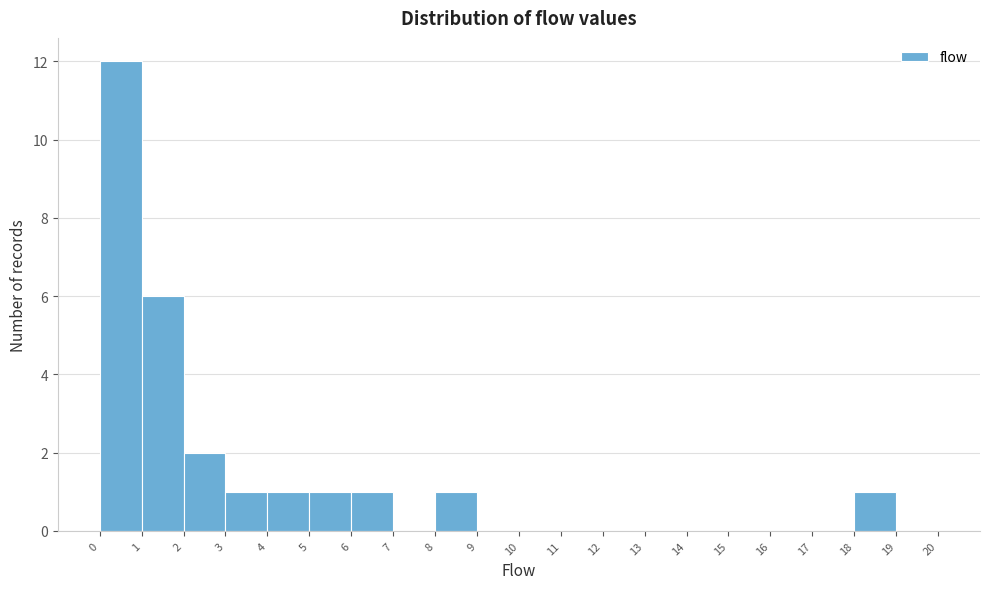

Reading left to right, transcribe this chart: for each bar, give the range it covers on the x-axis and its height. The values are not printed on the chart, so give them approximately, as read against the axis.

0 to 1: 12
1 to 2: 6
2 to 3: 2
3 to 4: 1
4 to 5: 1
5 to 6: 1
6 to 7: 1
7 to 8: 0
8 to 9: 1
9 to 10: 0
10 to 11: 0
11 to 12: 0
12 to 13: 0
13 to 14: 0
14 to 15: 0
15 to 16: 0
16 to 17: 0
17 to 18: 0
18 to 19: 1
19 to 20: 0